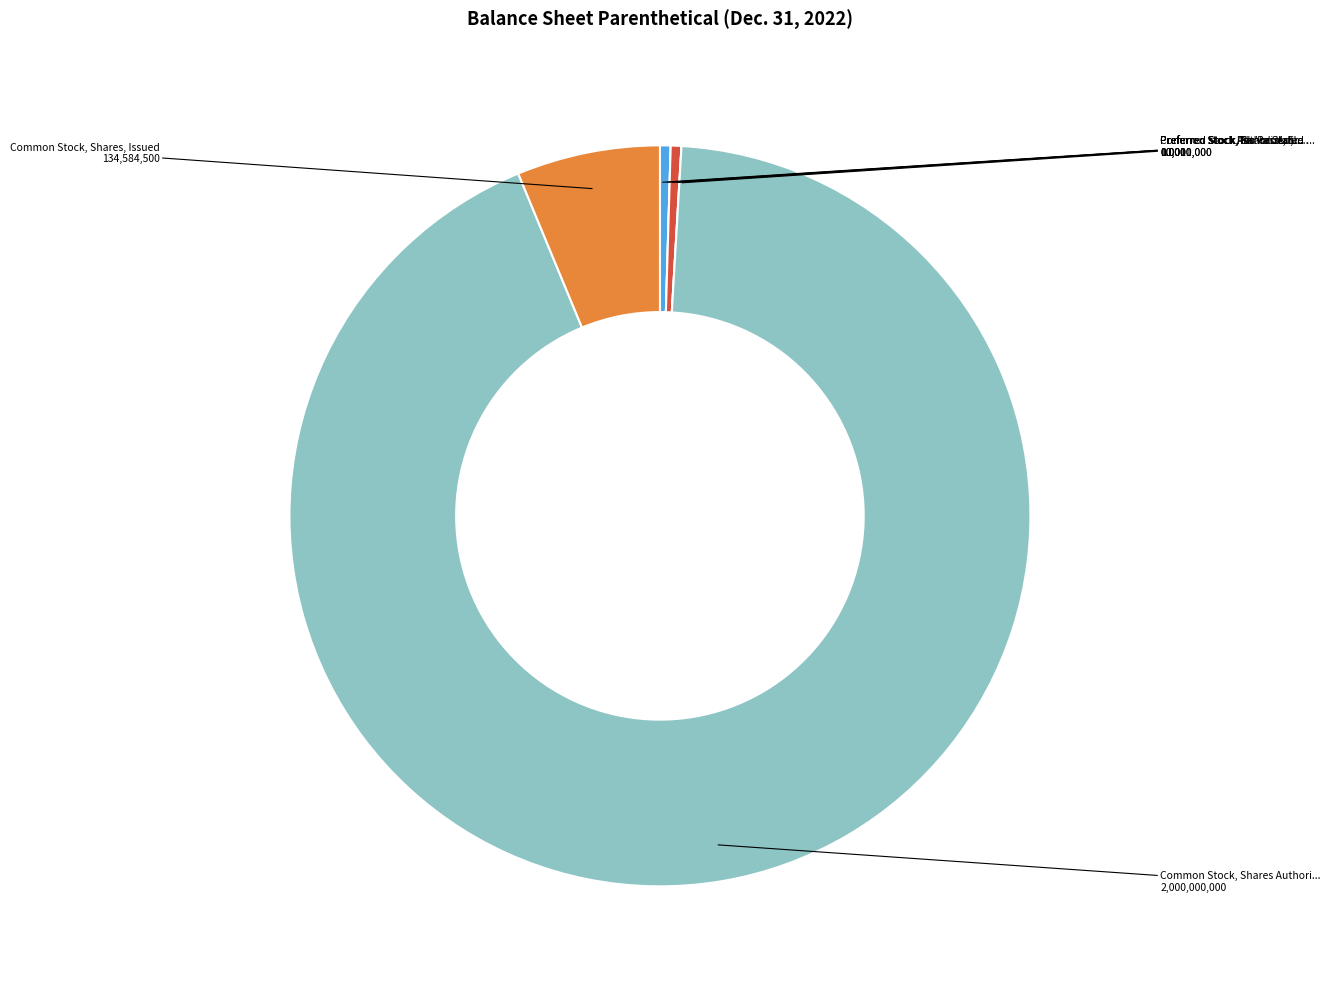

How many slices are in this pie chart?

7